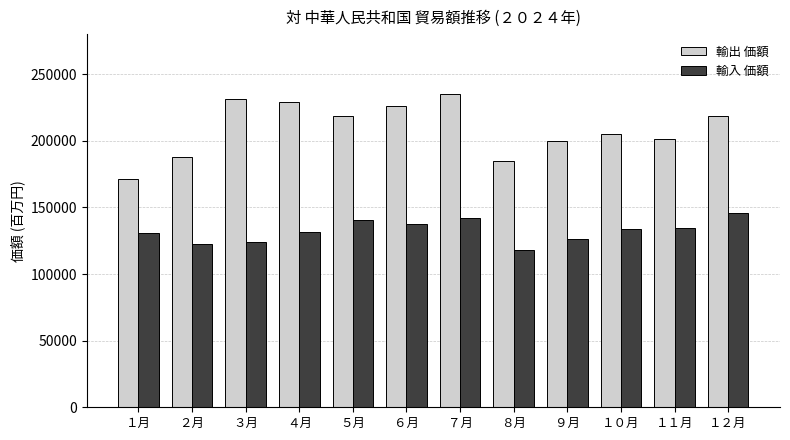

At ５月, list the series in order from largest to smallest.

輸出 価額, 輸入 価額